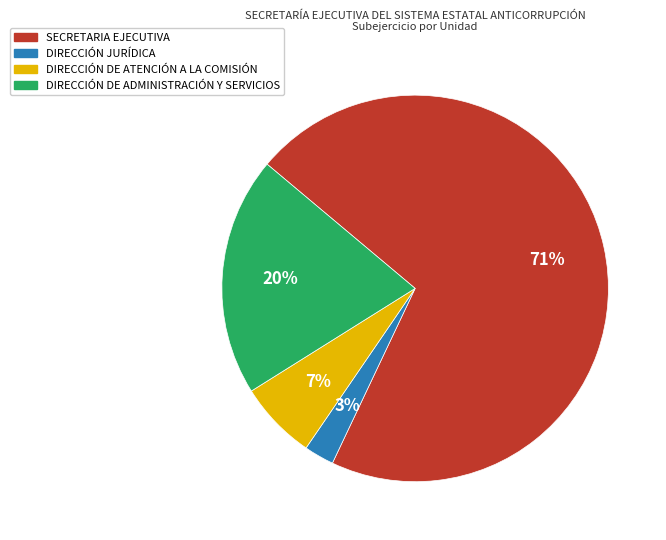

Which slice is the largest?

SECRETARIA EJECUTIVA